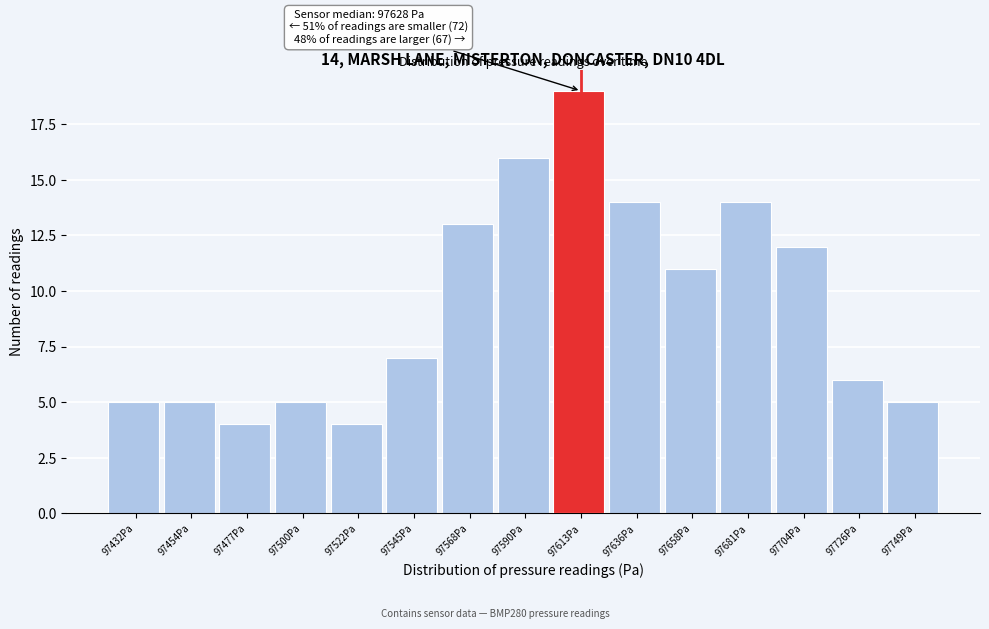

Reading left to right, extract all data points from this chart.

5	5	4	5	4	7	13	16	19	14	11	14	12	6	5